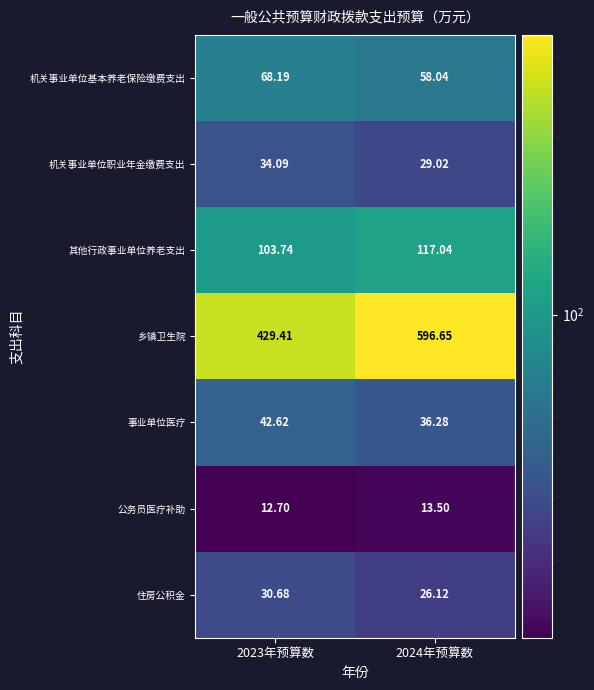

Which series changed the most between 2023年预算数 and 2024年预算数?

乡镇卫生院